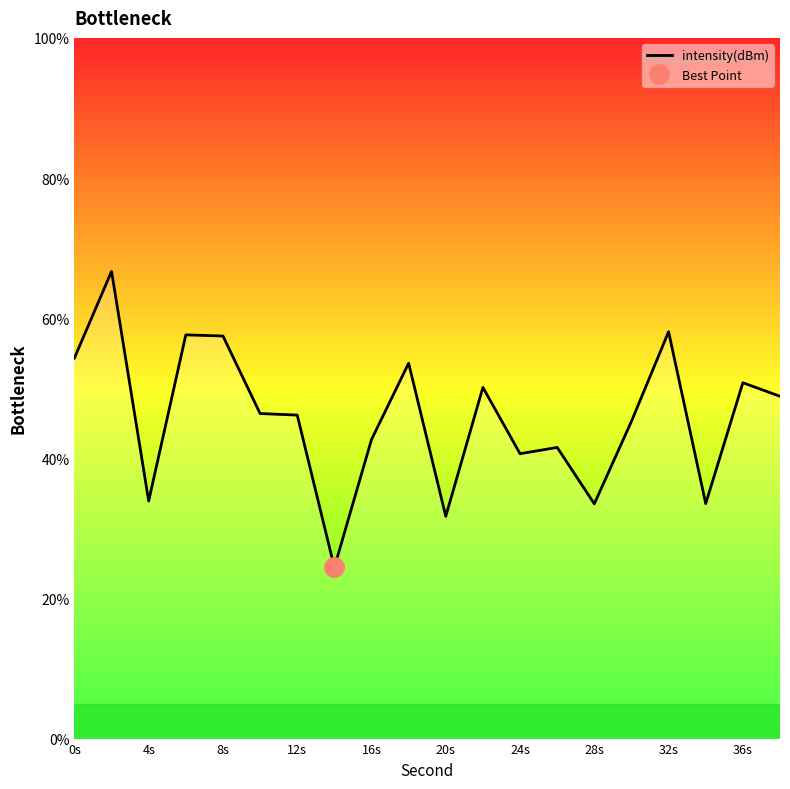

The value of intensity(dBm) at 20s is 31.7. True or false?

True